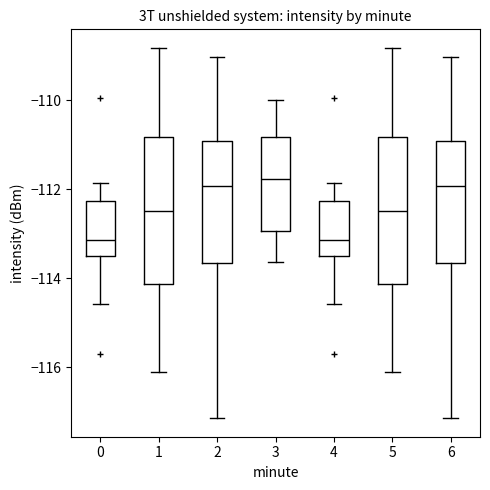

Where is the lower edge of the box at x = 3 on the y-axis? The values are not printed on the chart, so give them approximately, as read against the axis.

-113.0